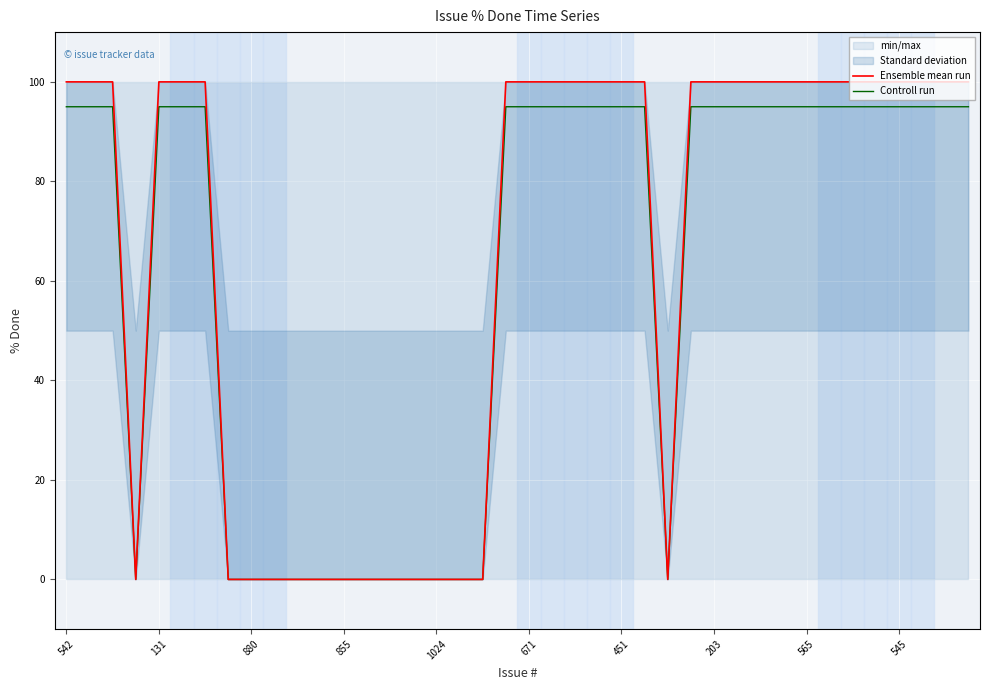

True or false: Controll run and Ensemble mean run intersect in this chart.

False